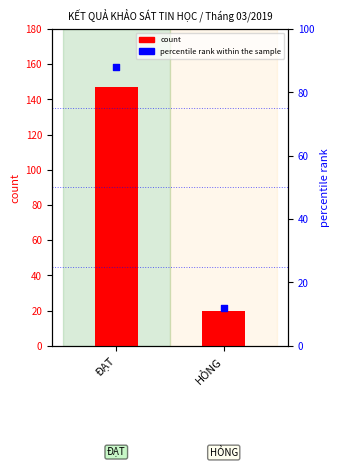

What are all the series names shown in the legend?

count, percentile rank within the sample